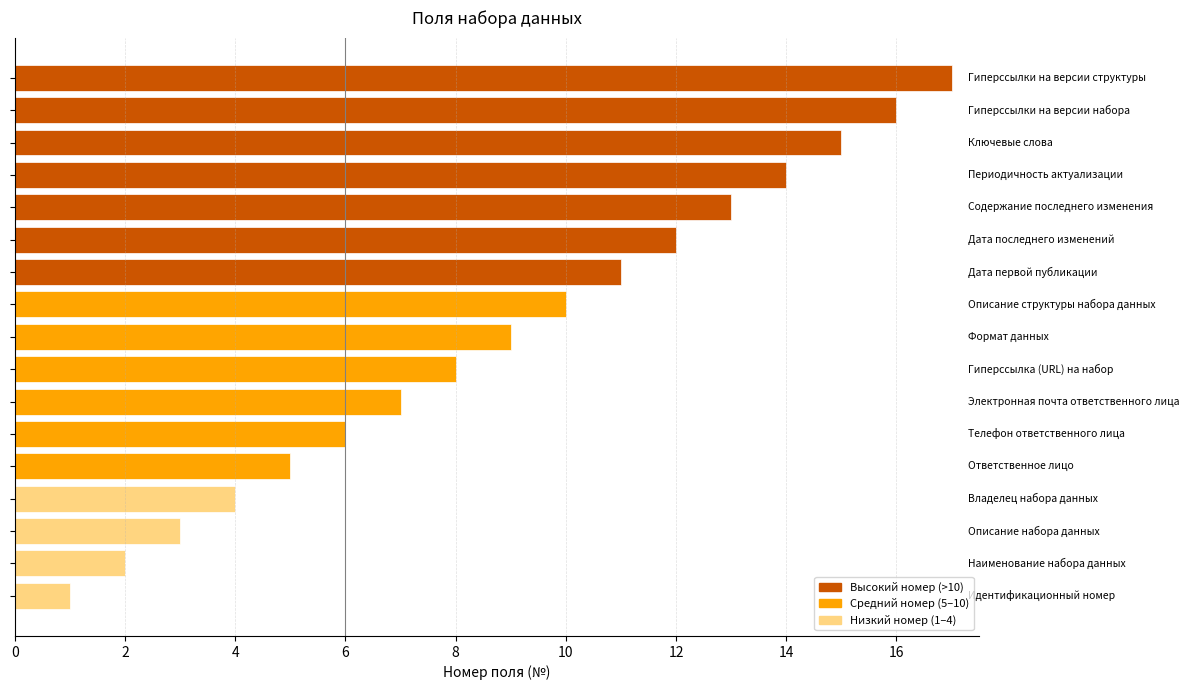

What is the greatest value displayed?

17